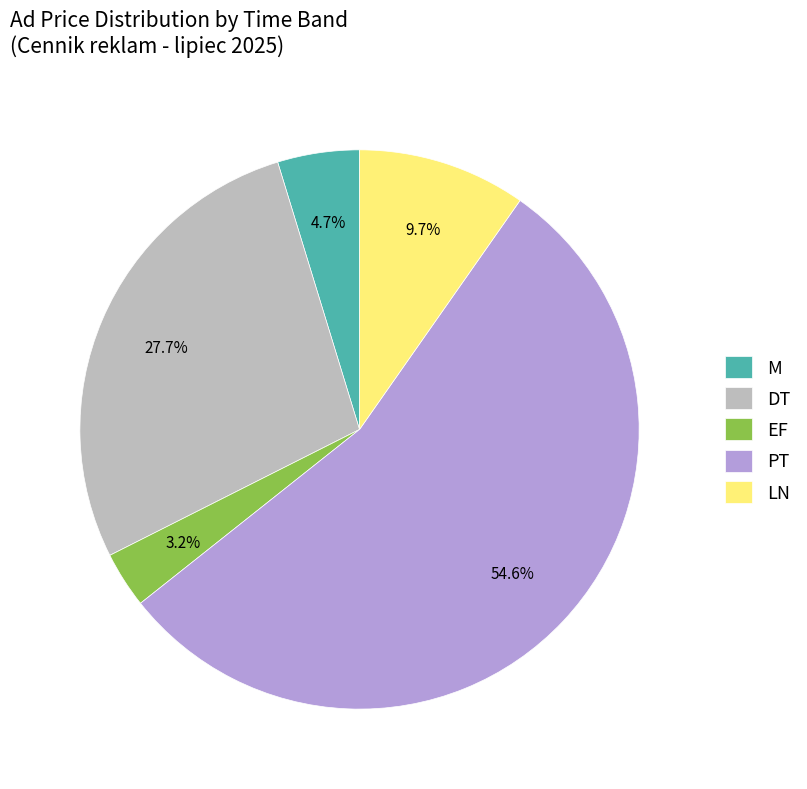

Does EF account for over 50% of the chart?

No